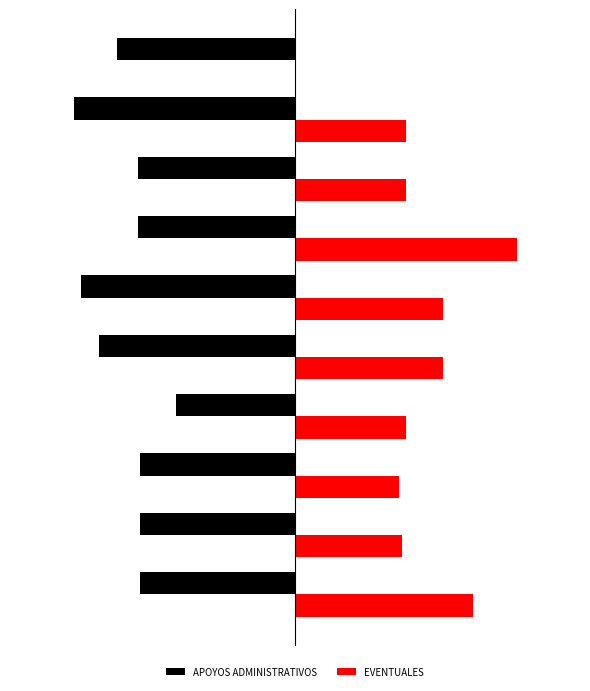

What is the value of the 4th bar from the left?

-3328